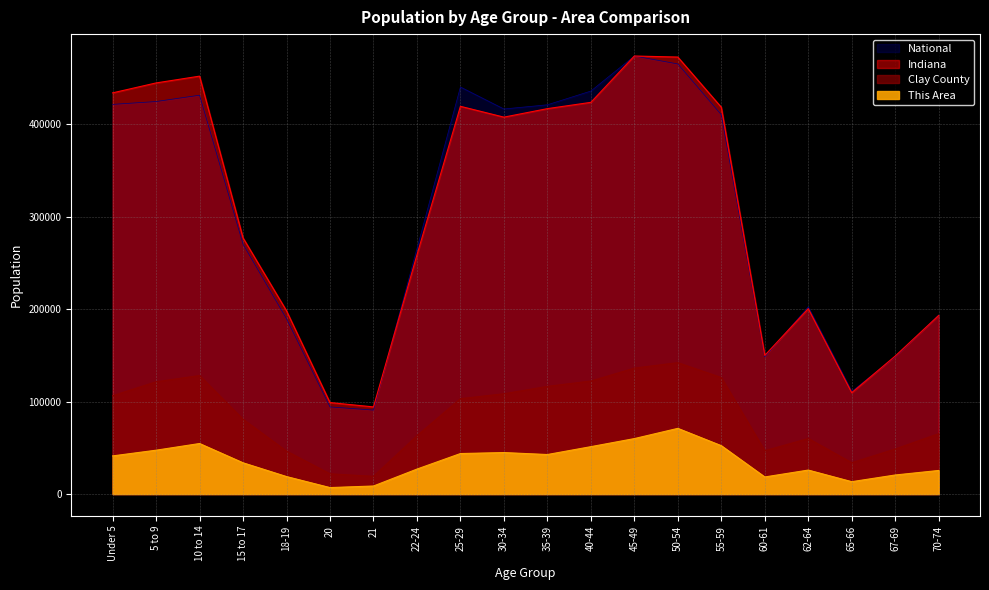

What is the label of the 18th point from the right?

10 to 14